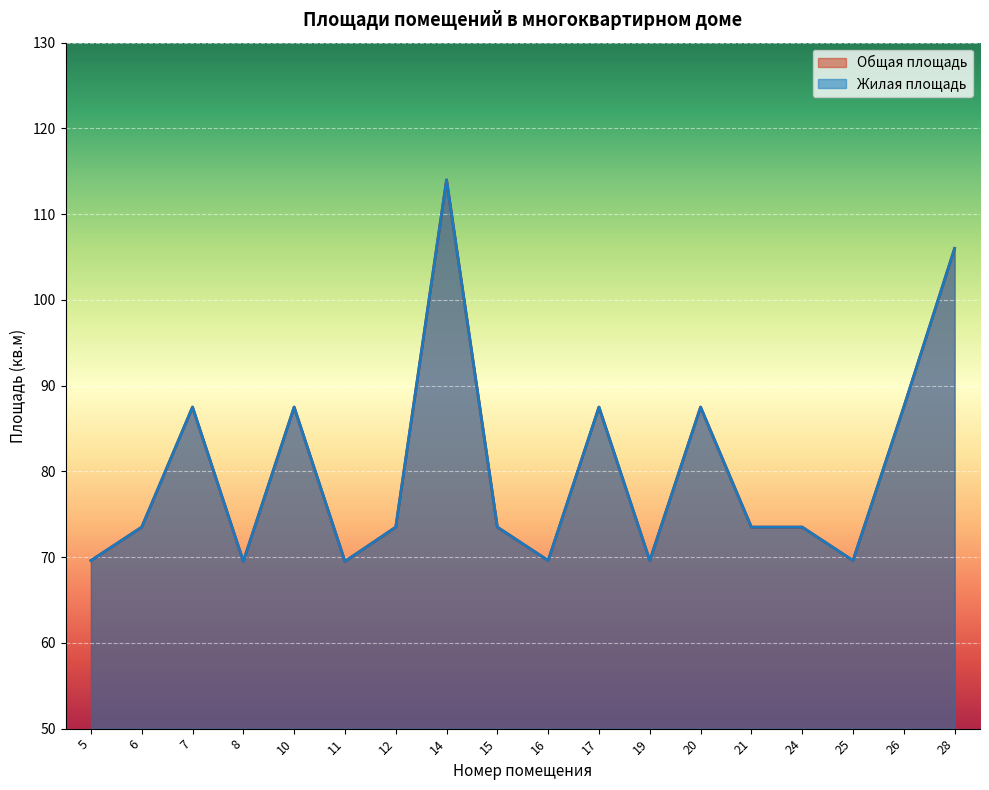

The Жилая площадь series shows 31.9 at 25. True or false?

False